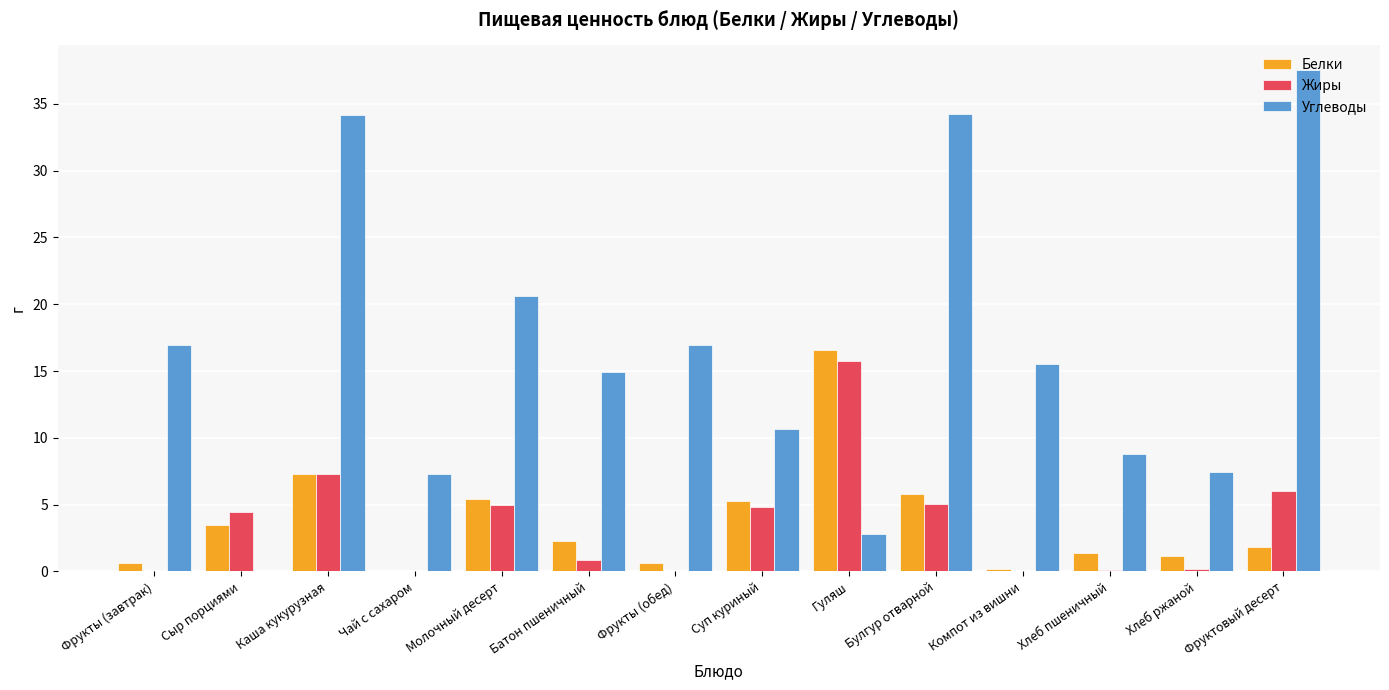

The Углеводы series shows 18.0 at Суп куриный. True or false?

False